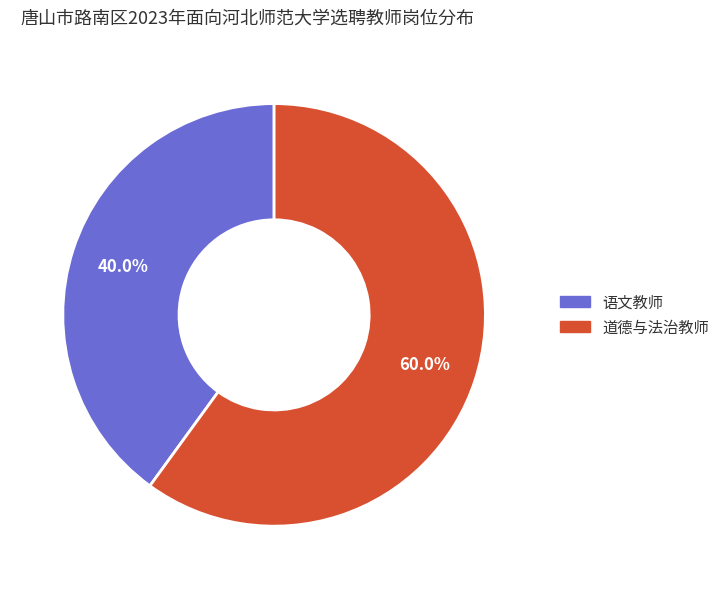

To the nearest percent, what portion does 道德与法治教师 represent?

60%